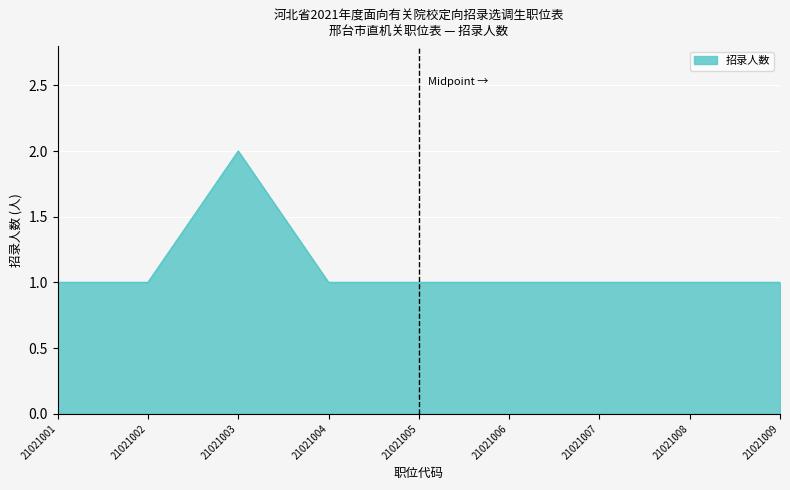

What is the smallest value displayed?

1